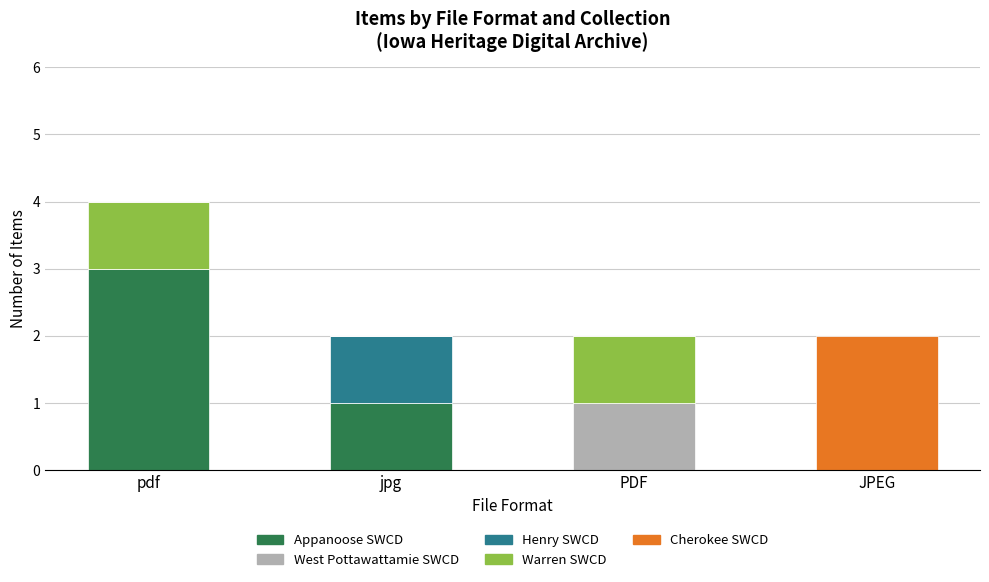

True or false: Appanoose SWCD has a value of -2 at JPEG.

False